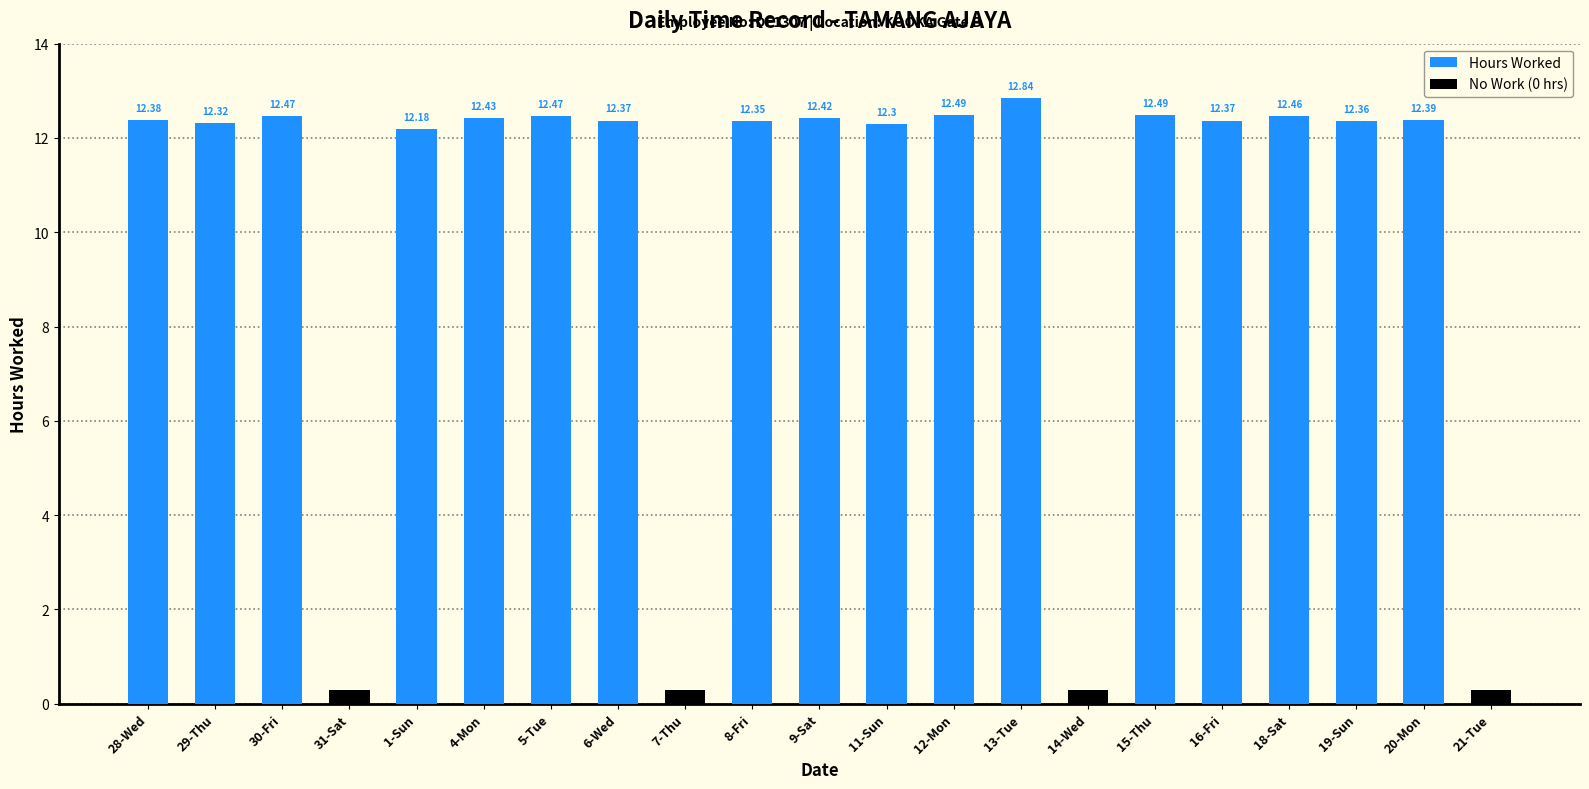

List the labels in order of value, smallest first.

31-Sat, 7-Thu, 14-Wed, 21-Tue, 1-Sun, 11-Sun, 29-Thu, 8-Fri, 19-Sun, 6-Wed, 16-Fri, 28-Wed, 20-Mon, 9-Sat, 4-Mon, 18-Sat, 30-Fri, 5-Tue, 12-Mon, 15-Thu, 13-Tue